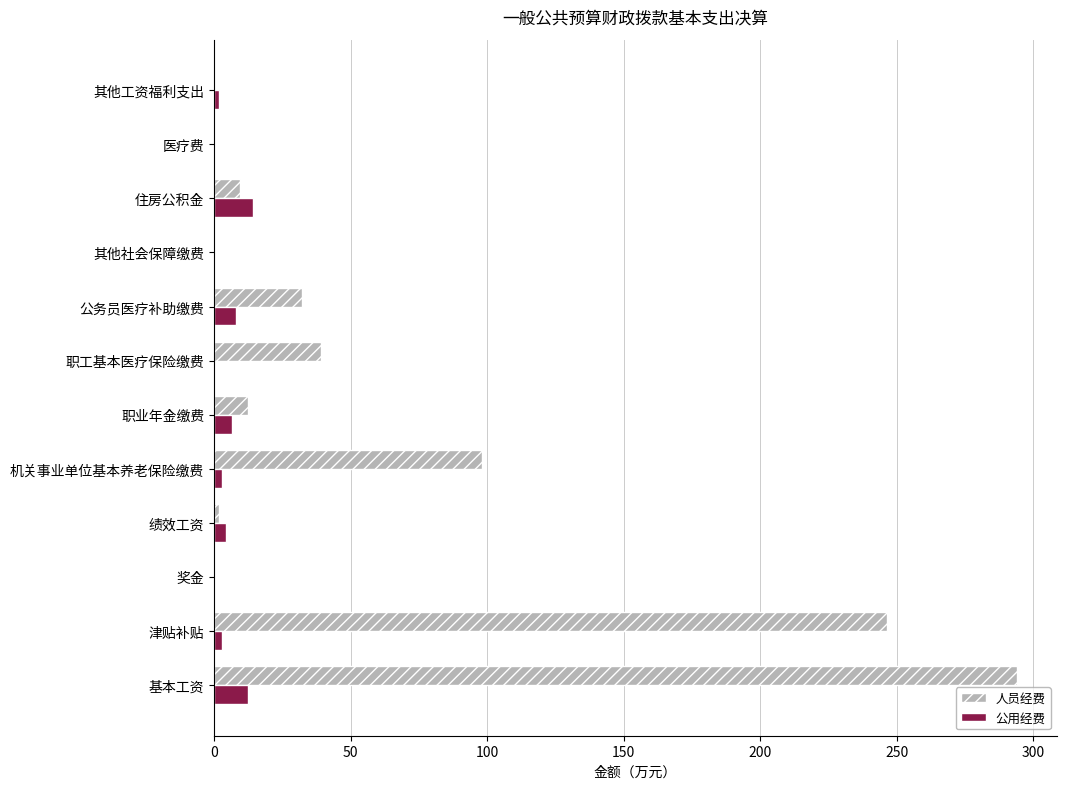

At which category is the sum across all series the highest?

基本工资